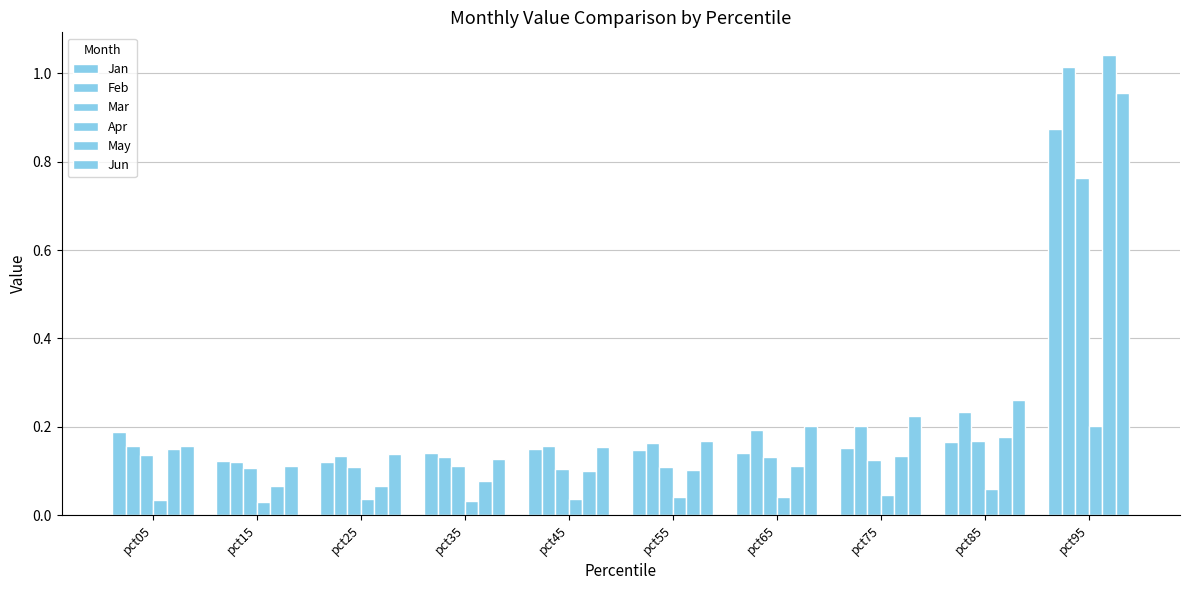

Reading left to right, extract all data points from this chart.

Jan: 0.2	0.1	0.1	0.1	0.1	0.1	0.1	0.2	0.2	0.9
Feb: 0.2	0.1	0.1	0.1	0.2	0.2	0.2	0.2	0.2	1.0
Mar: 0.1	0.1	0.1	0.1	0.1	0.1	0.1	0.1	0.2	0.8
Apr: 0.0	0.0	0.0	0.0	0.0	0.0	0.0	0.0	0.1	0.2
May: 0.1	0.1	0.1	0.1	0.1	0.1	0.1	0.1	0.2	1.0
Jun: 0.2	0.1	0.1	0.1	0.2	0.2	0.2	0.2	0.3	1.0